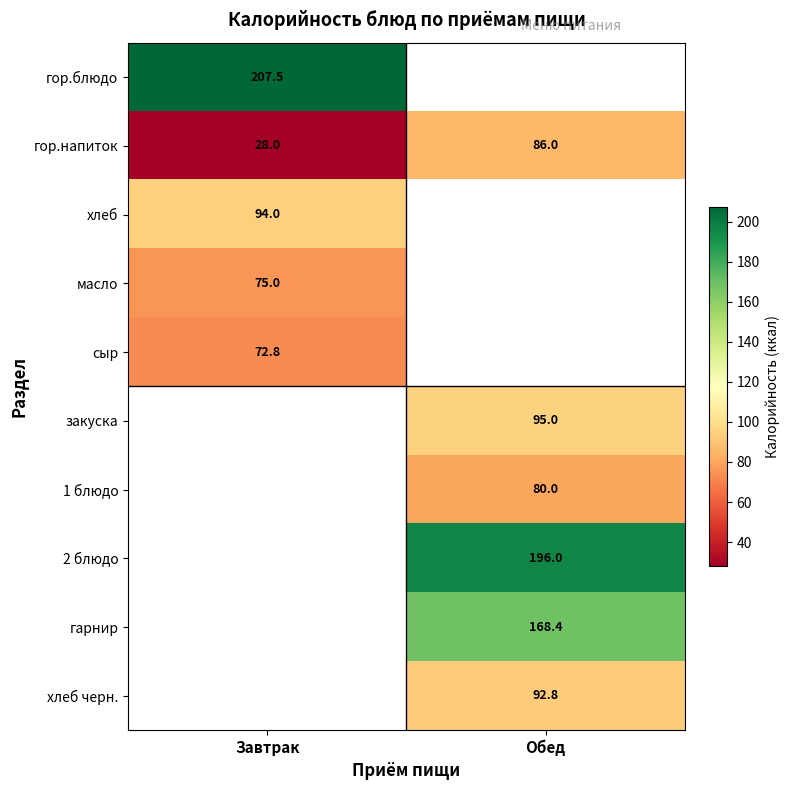

What is the spread (max minus min) of values at Завтрак?

179.5